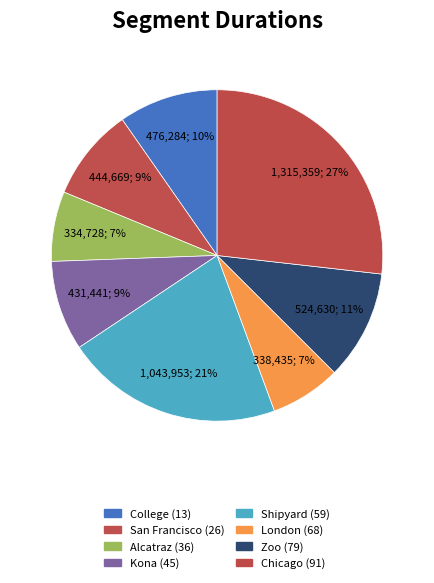

Is it true that Shipyard (59) is 30% of the pie?

False